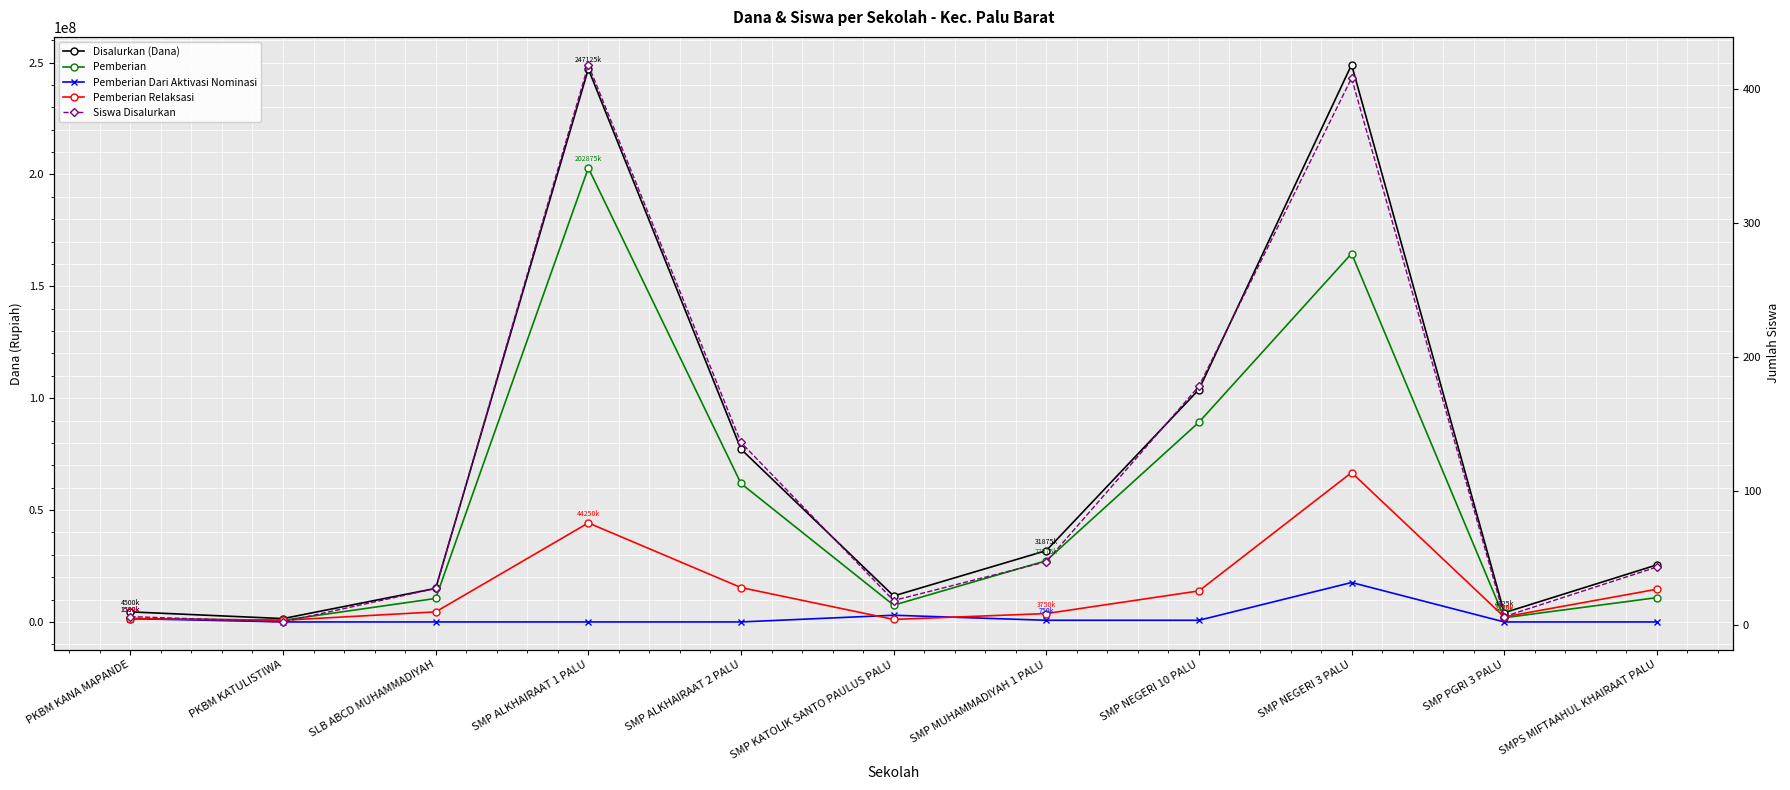

True or false: Pemberian Relaksasi and Siswa Disalurkan intersect in this chart.

False